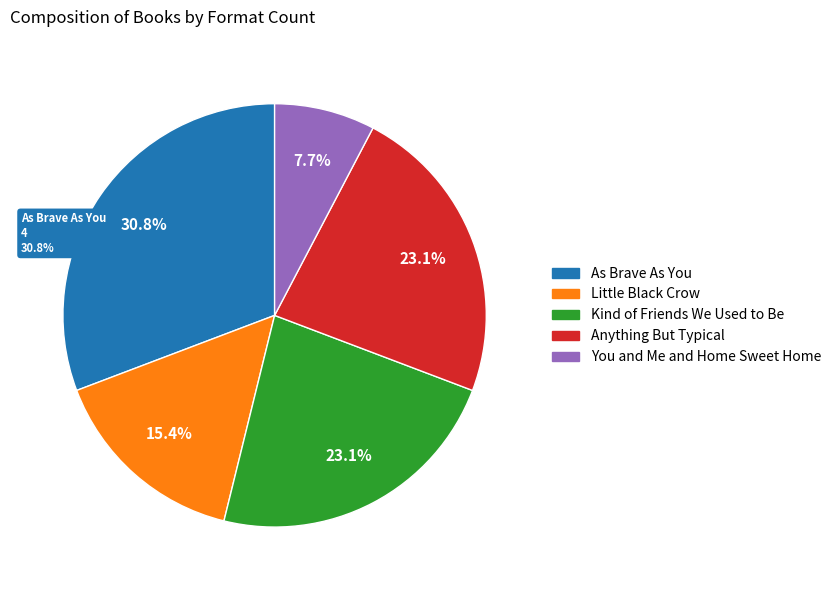

True or false: You and Me and Home Sweet Home accounts for 8% of the total.

True